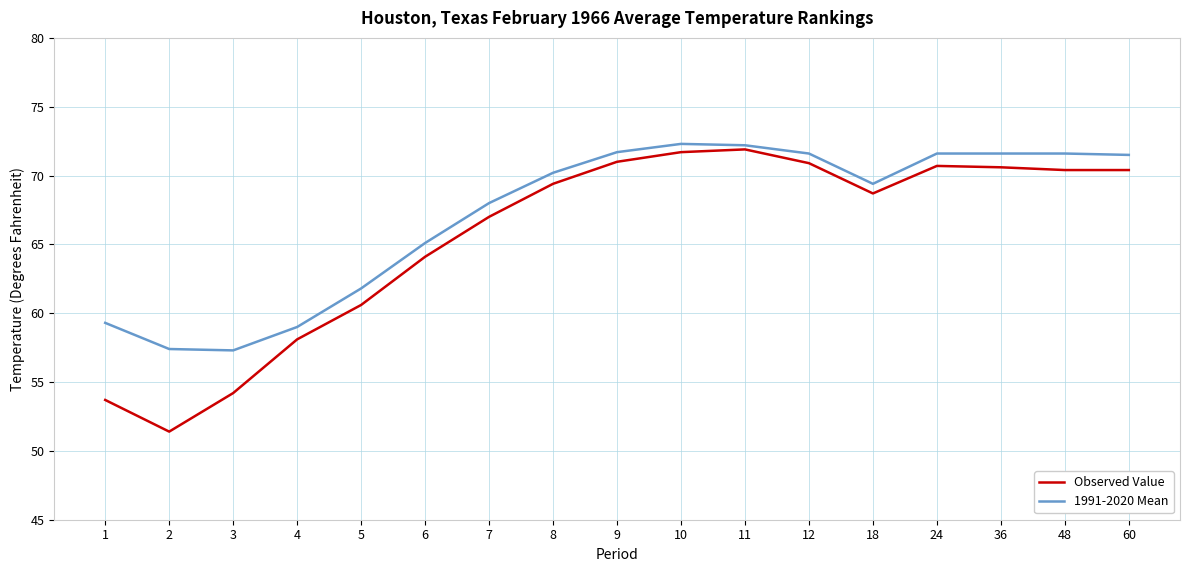

At which label does 1991-2020 Mean first exceed 70?

8